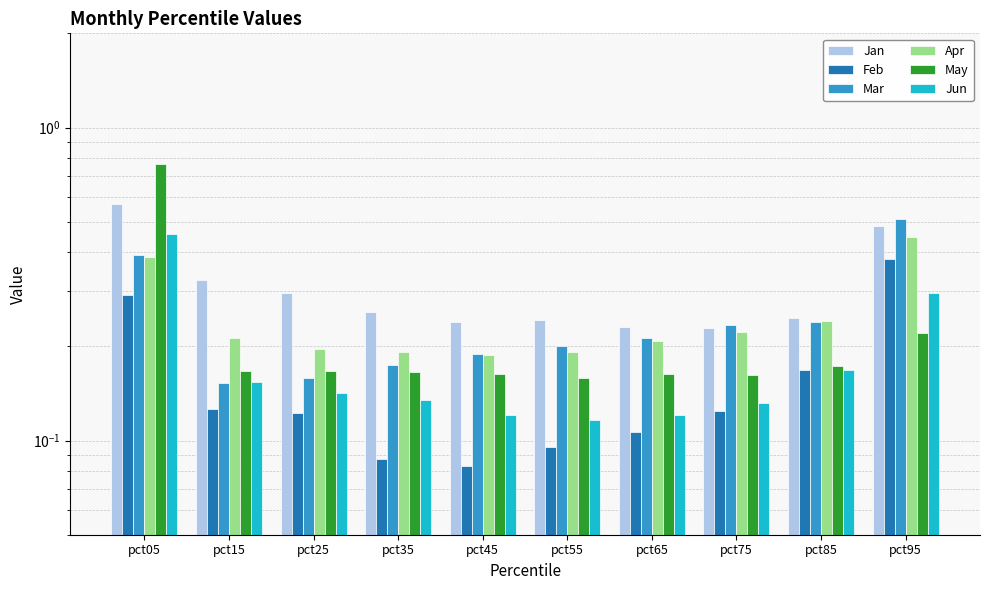

The Jan series shows 0.5 at pct95. True or false?

True